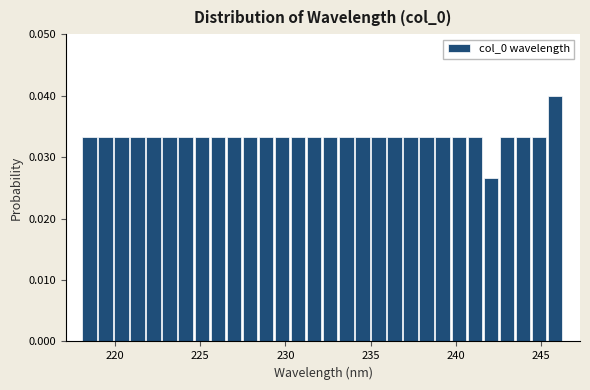

Around what value on the x-axis is the tallest bar? Give the approximate position of its centre, as read against the axis.

246.0